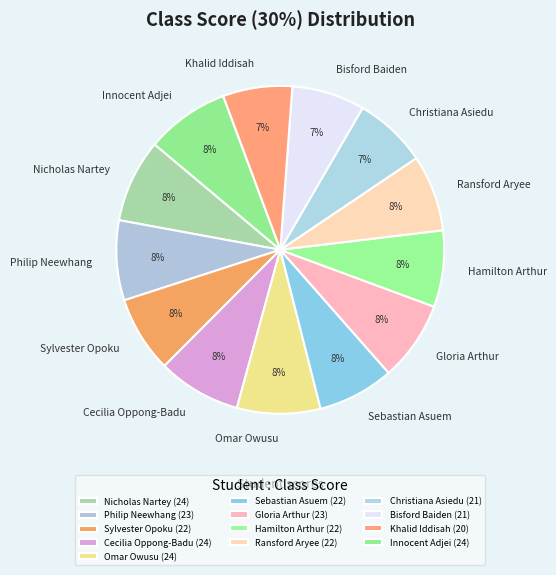

How many segments does this pie chart have?

13